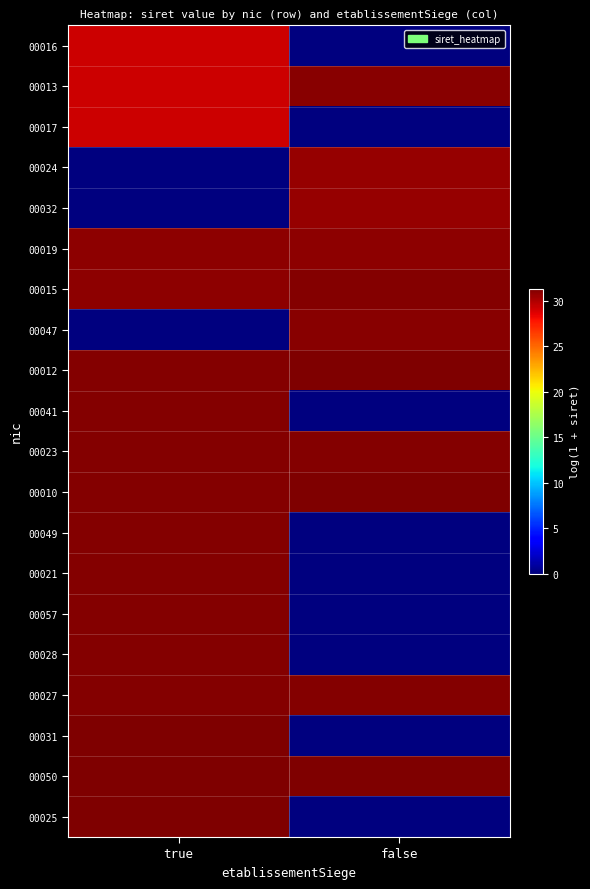

Rank the series at true from lowest to highest value.

00024, 00032, 00047, 00016, 00013, 00017, 00019, 00015, 00012, 00041, 00023, 00010, 00049, 00021, 00057, 00028, 00027, 00031, 00050, 00025